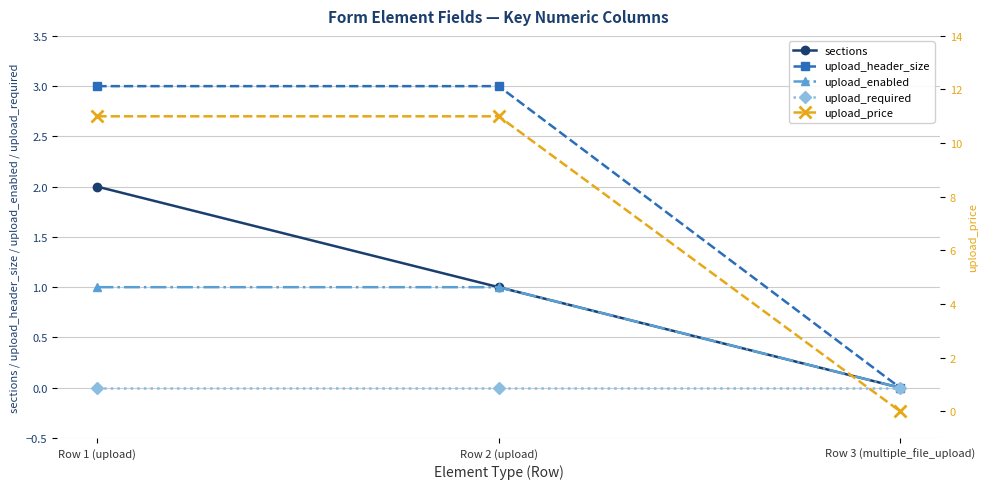

What position from the right is Row 3 (multiple_file_upload)?

1